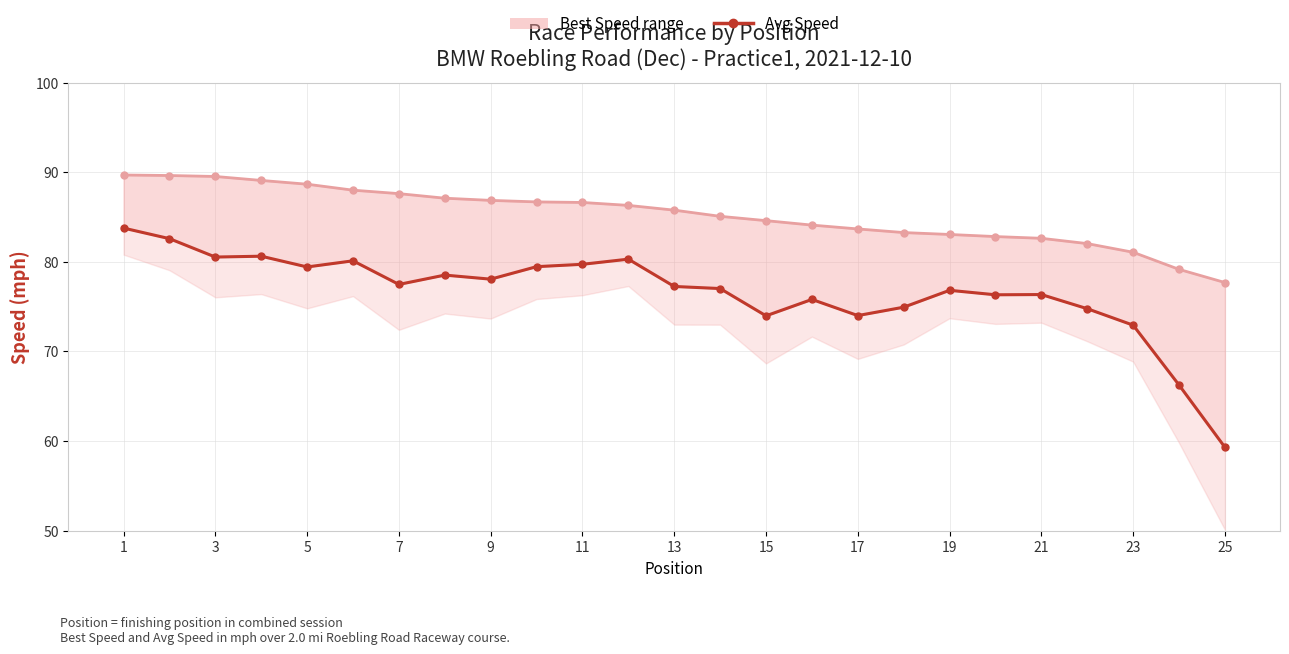

What are all the series names shown in the legend?

Best Speed, Avg Speed